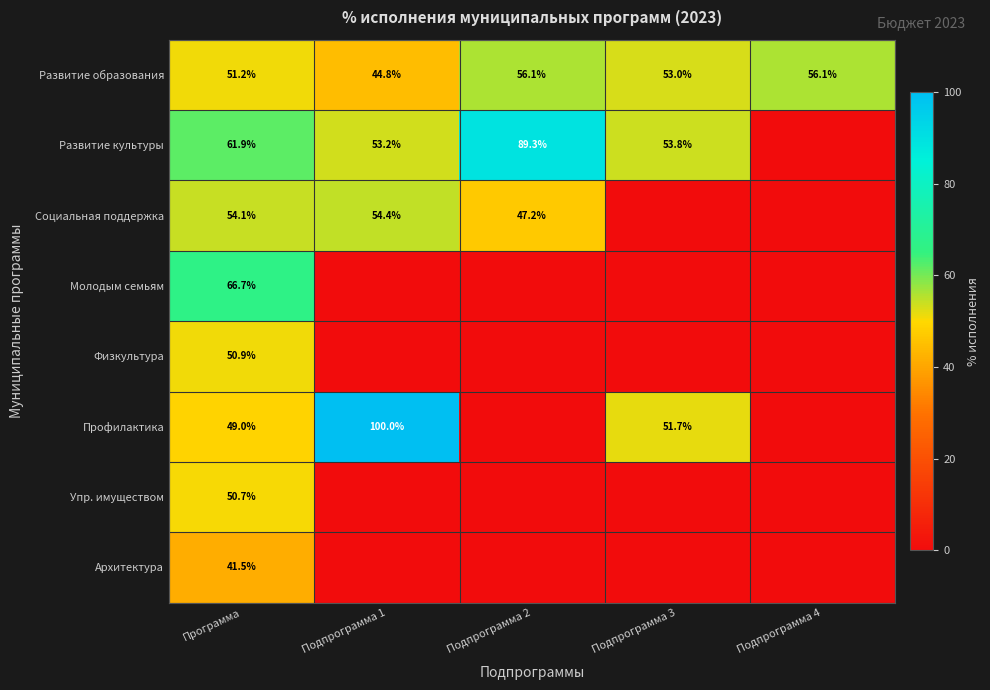

What is the sum of the Профилактика values at Программа and Подпрограмма 1?

149.0